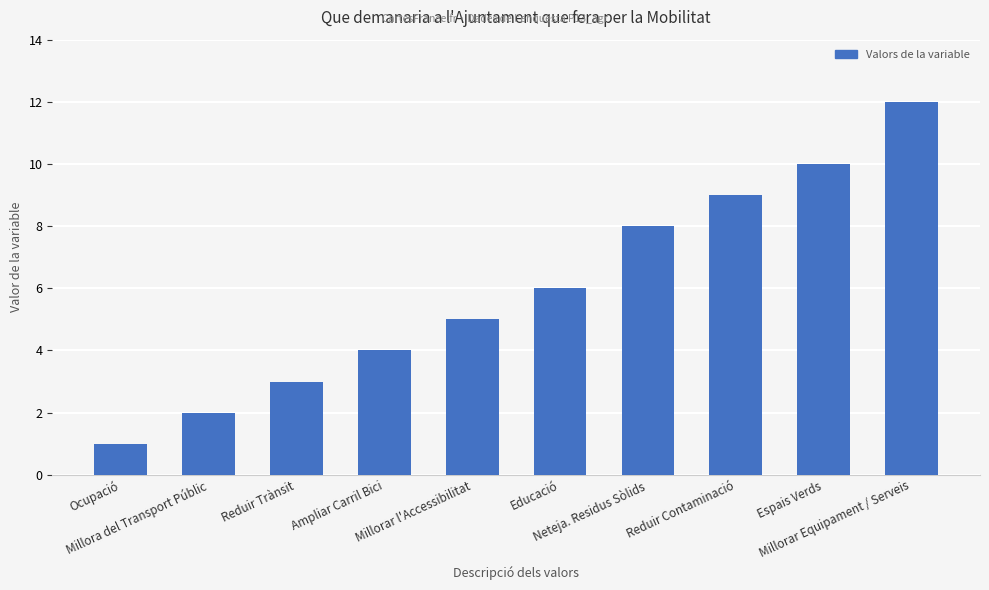

The chart shows a value of 6 at Educació. True or false?

True